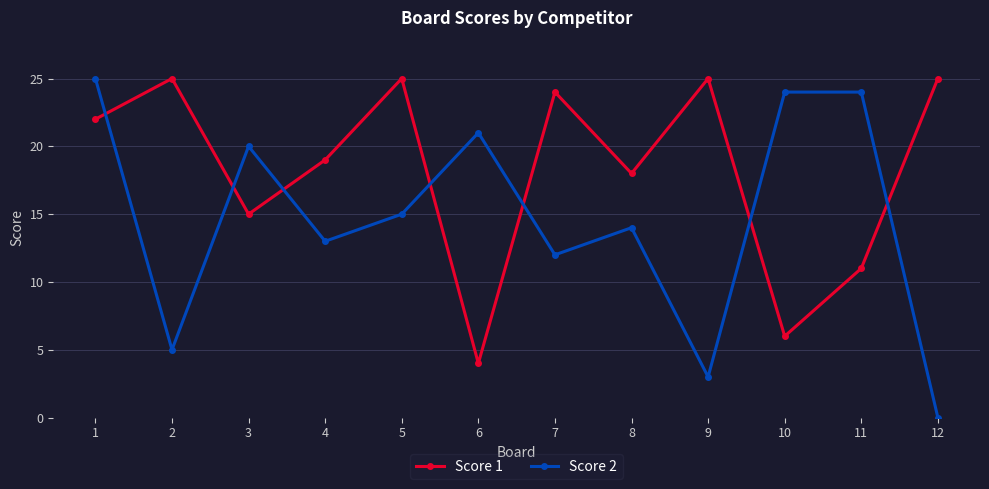

At which label is Score 2 closest to 12?

7